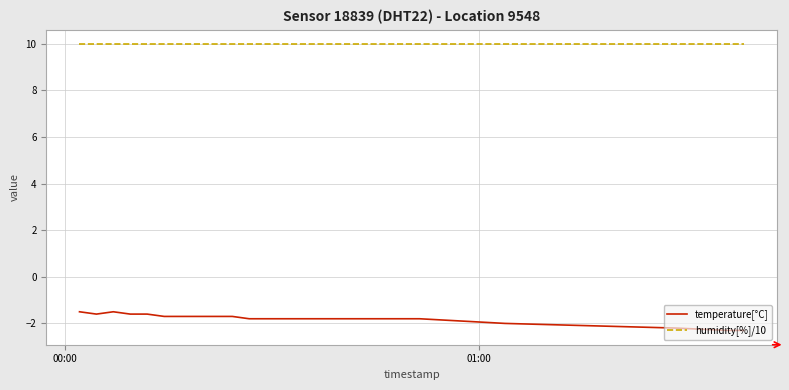

What is the minimum value for humidity[%]/10?

10.0